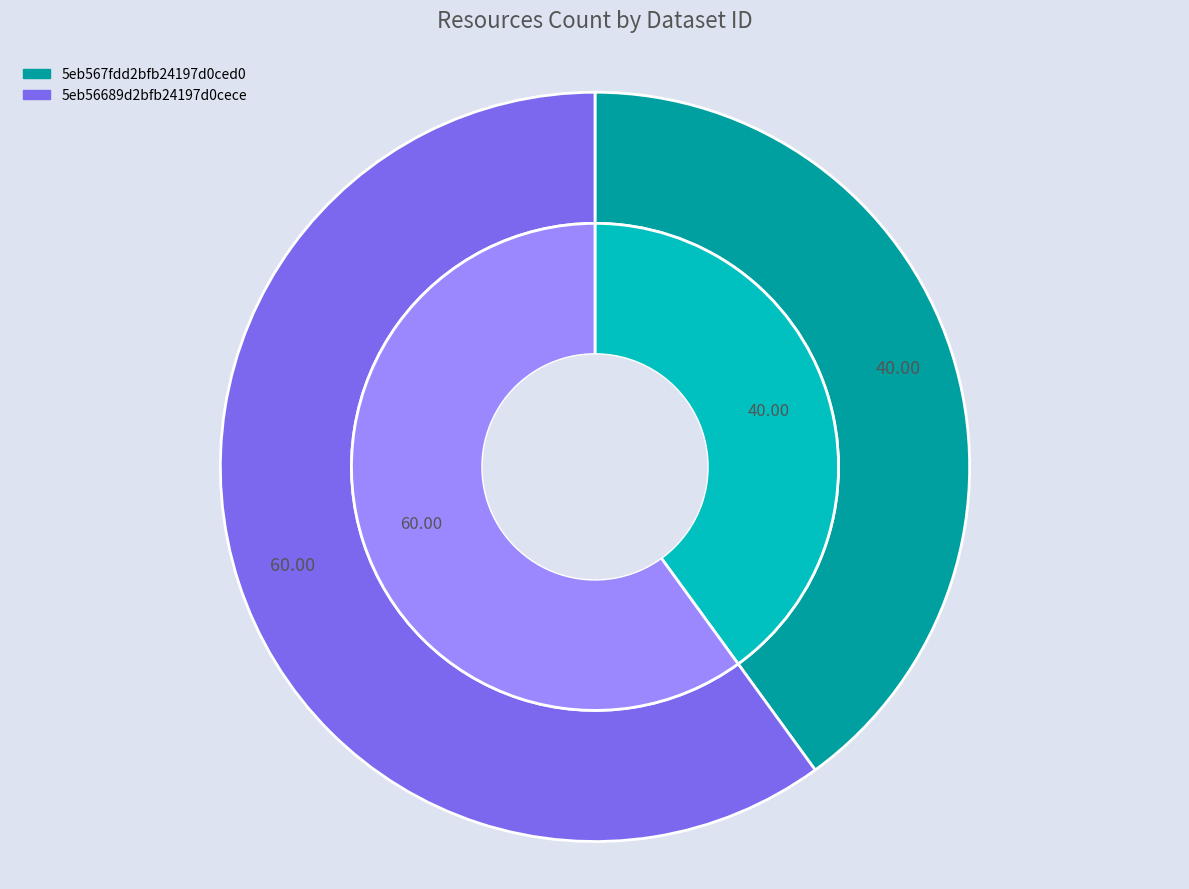

What percentage is the 5eb56689d2bfb24197d0cece slice, to the nearest percent?

60%